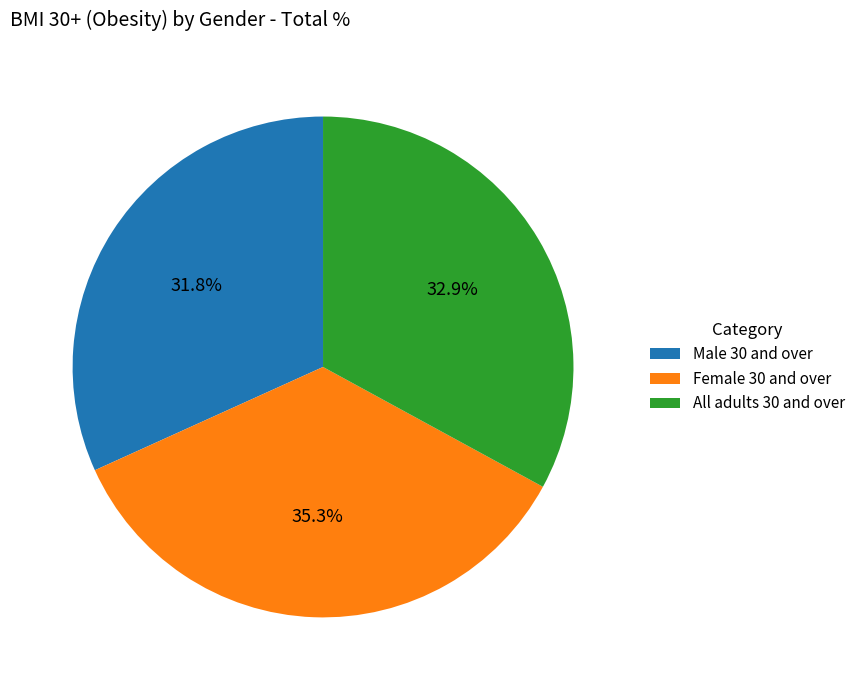

Approximately how many times larger is the value at Male 30 and over compared to All adults 30 and over?

1.0